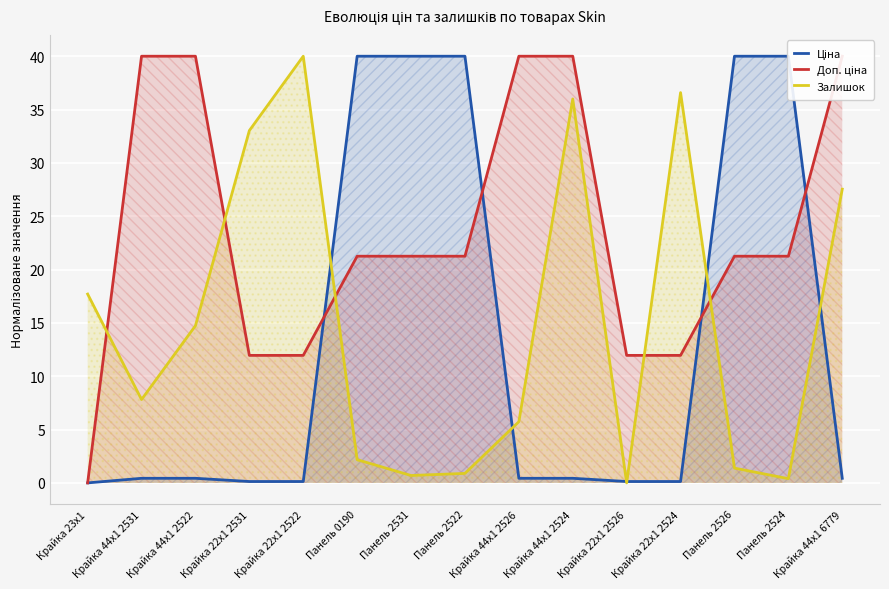

How many values in the Залишок series exceed 7?

8